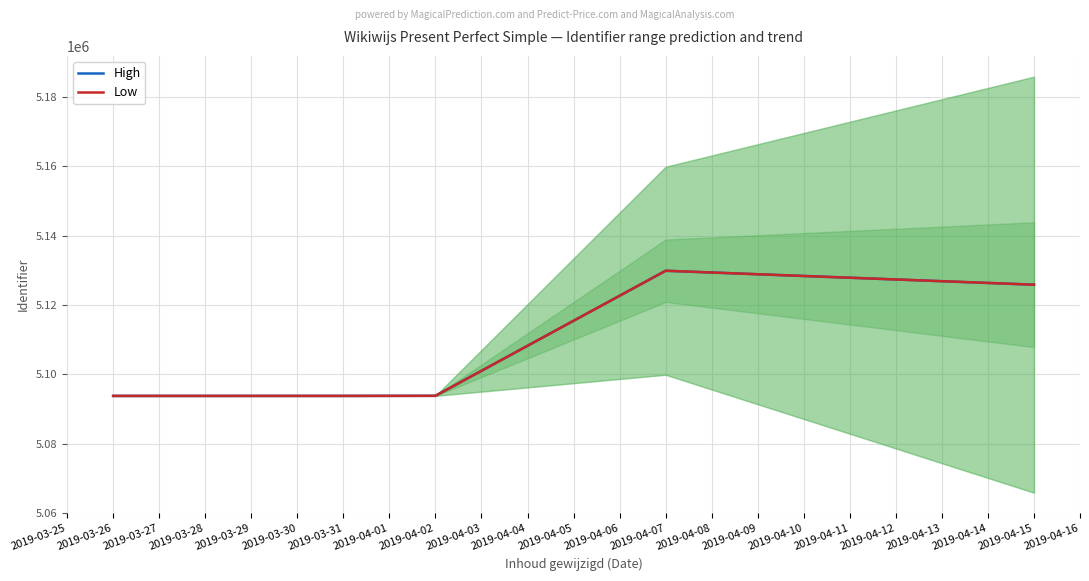

What is the difference between the second highest and second lowest values in the Low series?

32079.0